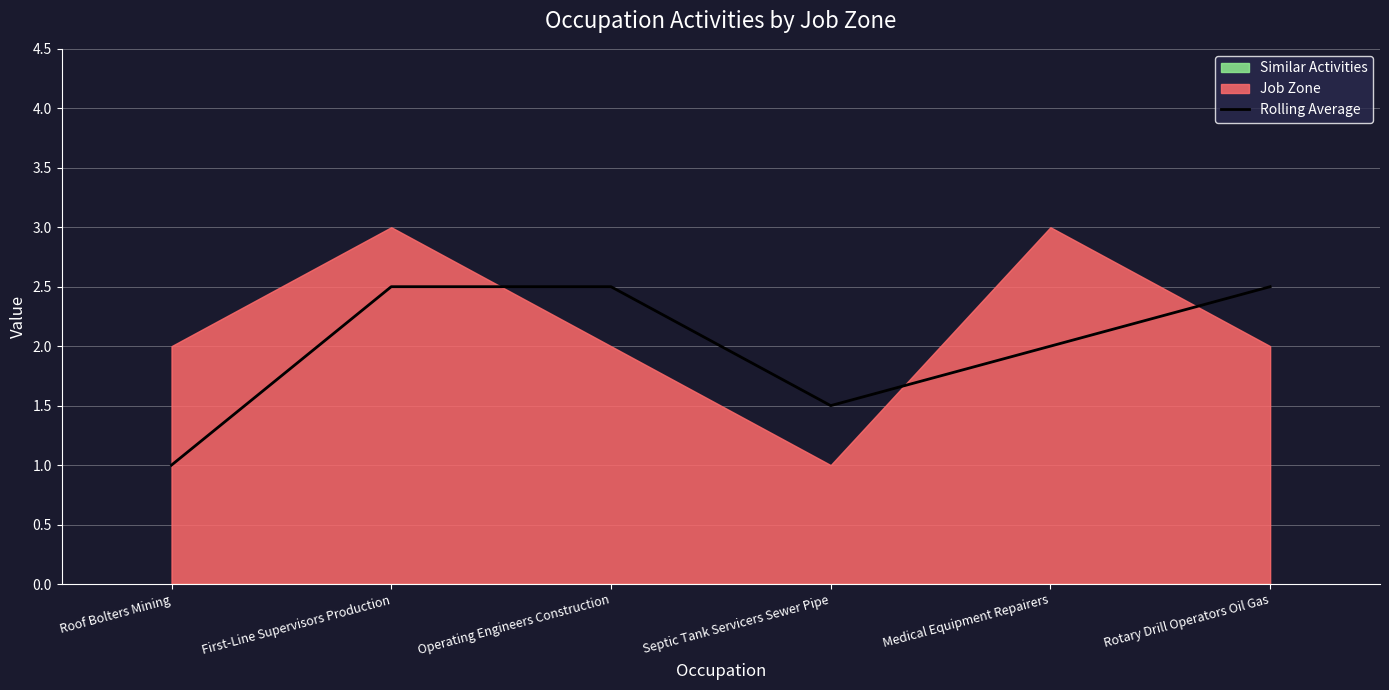

The value of Rolling Average at Operating Engineers Construction is 2.5. True or false?

True